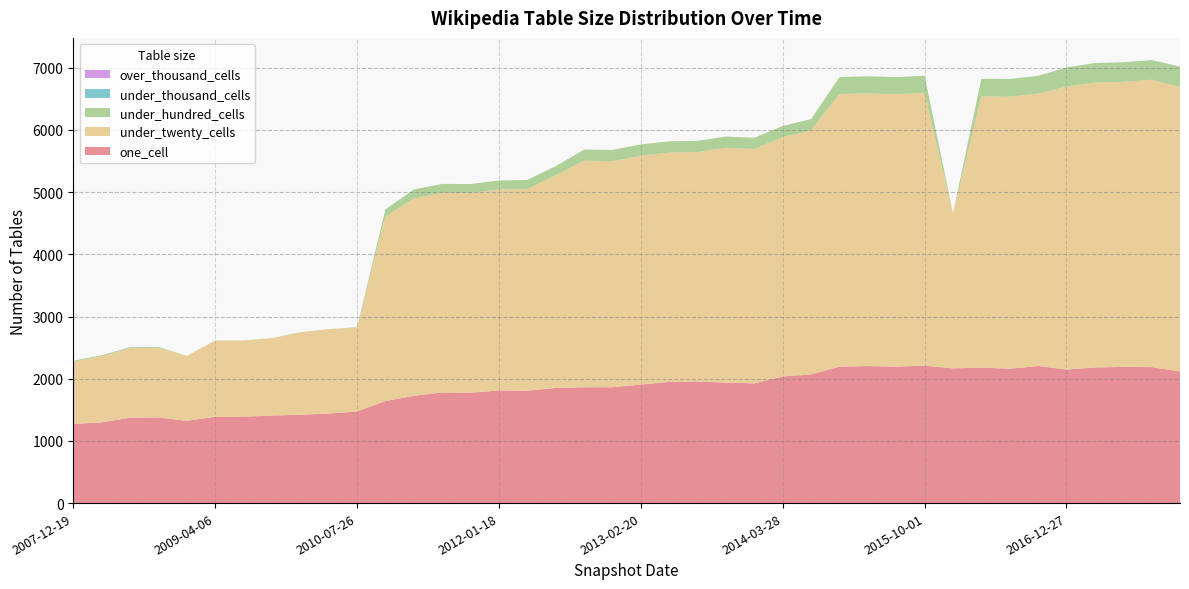

Reading left to right, what are all the values shown in this chart?

one_cell: 2007-12-19=1272	2008-04-01=1298	2008-06-27=1373	2008-10-10=1377	2008-12-17=1322	2009-04-06=1388	2009-06-17=1389	2009-09-25=1407	2009-12-16=1421	2010-04-01=1441	2010-07-26=1473	2010-11-17=1641	2011-02-21=1725	2011-06-10=1779	2011-09-05=1774	2012-01-18=1811	2012-03-26=1807	2012-07-13=1852	2012-10-31=1862	2012-12-11=1863	2013-02-20=1906	2013-05-21=1949	2013-07-09=1955	2013-09-10=1938	2013-12-20=1926	2014-03-28=2036	2014-09-08=2069	2015-01-19=2194	2015-04-09=2203	2015-07-03=2194	2015-10-01=2211	2016-01-04=2166	2016-04-05=2179	2016-07-04=2160	2016-10-07=2205	2016-12-27=2147	2017-04-12=2181	2017-07-24=2190	2017-10-12=2187	2017-12-22=2115
under_twenty_cells: 2007-12-19=1000	2008-04-01=1064	2008-06-27=1117	2008-10-10=1120	2008-12-17=1045	2009-04-06=1225	2009-06-17=1225	2009-09-25=1244	2009-12-16=1326	2010-04-01=1354	2010-07-26=1355	2010-11-17=2969	2011-02-21=3174	2011-06-10=3209	2011-09-05=3212	2012-01-18=3232	2012-03-26=3243	2012-07-13=3419	2012-10-31=3644	2012-12-11=3636	2013-02-20=3682	2013-05-21=3689	2013-07-09=3691	2013-09-10=3776	2013-12-20=3769	2014-03-28=3850	2014-09-08=3927	2015-01-19=4384	2015-04-09=4386	2015-07-03=4380	2015-10-01=4386	2016-01-04=2489	2016-04-05=4361	2016-07-04=4376	2016-10-07=4381	2016-12-27=4551	2017-04-12=4583	2017-07-24=4585	2017-10-12=4621	2017-12-22=4577
under_hundred_cells: 2007-12-19=16	2008-04-01=16	2008-06-27=16	2008-10-10=16	2008-12-17=0	2009-04-06=2	2009-06-17=2	2009-09-25=2	2009-12-16=2	2010-04-01=2	2010-07-26=2	2010-11-17=114	2011-02-21=145	2011-06-10=145	2011-09-05=145	2012-01-18=145	2012-03-26=147	2012-07-13=147	2012-10-31=180	2012-12-11=180	2013-02-20=180	2013-05-21=180	2013-07-09=180	2013-09-10=181	2013-12-20=181	2014-03-28=179	2014-09-08=179	2015-01-19=274	2015-04-09=274	2015-07-03=278	2015-10-01=275	2016-01-04=4	2016-04-05=284	2016-07-04=284	2016-10-07=286	2016-12-27=307	2017-04-12=313	2017-07-24=314	2017-10-12=317	2017-12-22=329
under_thousand_cells: 2007-12-19=0	2008-04-01=0	2008-06-27=0	2008-10-10=0	2008-12-17=0	2009-04-06=0	2009-06-17=0	2009-09-25=0	2009-12-16=0	2010-04-01=0	2010-07-26=0	2010-11-17=0	2011-02-21=0	2011-06-10=0	2011-09-05=0	2012-01-18=0	2012-03-26=0	2012-07-13=0	2012-10-31=0	2012-12-11=0	2013-02-20=0	2013-05-21=0	2013-07-09=0	2013-09-10=0	2013-12-20=0	2014-03-28=0	2014-09-08=0	2015-01-19=0	2015-04-09=0	2015-07-03=0	2015-10-01=0	2016-01-04=0	2016-04-05=0	2016-07-04=0	2016-10-07=0	2016-12-27=0	2017-04-12=0	2017-07-24=0	2017-10-12=0	2017-12-22=0
over_thousand_cells: 2007-12-19=0	2008-04-01=0	2008-06-27=0	2008-10-10=0	2008-12-17=0	2009-04-06=0	2009-06-17=0	2009-09-25=0	2009-12-16=0	2010-04-01=0	2010-07-26=0	2010-11-17=0	2011-02-21=0	2011-06-10=0	2011-09-05=0	2012-01-18=0	2012-03-26=0	2012-07-13=0	2012-10-31=0	2012-12-11=0	2013-02-20=0	2013-05-21=0	2013-07-09=0	2013-09-10=0	2013-12-20=0	2014-03-28=0	2014-09-08=0	2015-01-19=0	2015-04-09=0	2015-07-03=0	2015-10-01=0	2016-01-04=0	2016-04-05=0	2016-07-04=0	2016-10-07=0	2016-12-27=0	2017-04-12=0	2017-07-24=0	2017-10-12=0	2017-12-22=0